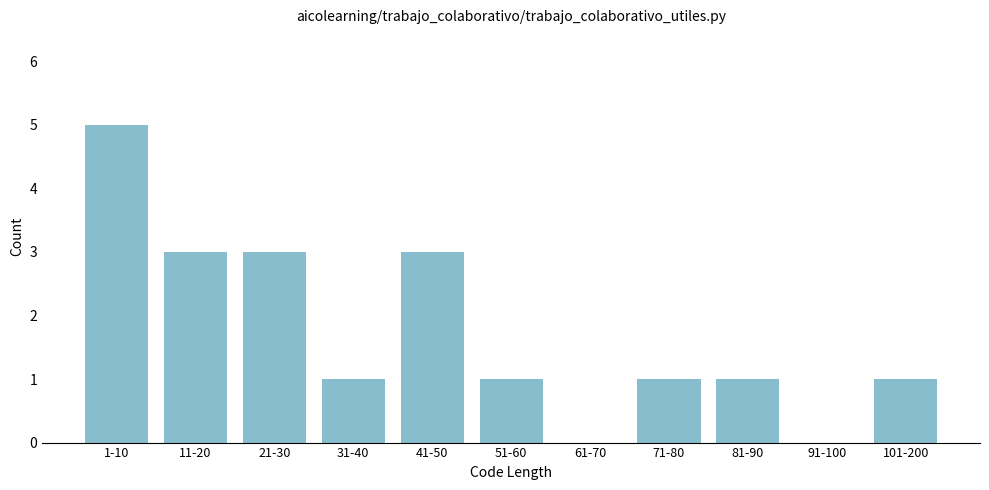

Reading left to right, what are all the values shown in this chart?

1-10=5	11-20=3	21-30=3	31-40=1	41-50=3	51-60=1	61-70=0	71-80=1	81-90=1	91-100=0	101-200=1